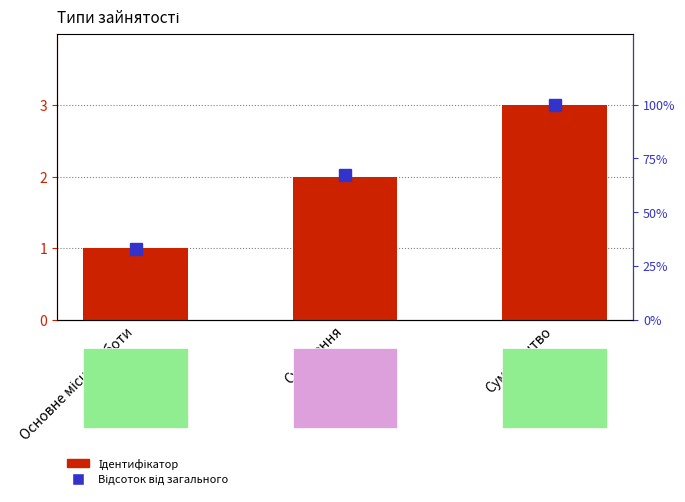

Which series has the widest spread of values?

Відсоток від загального